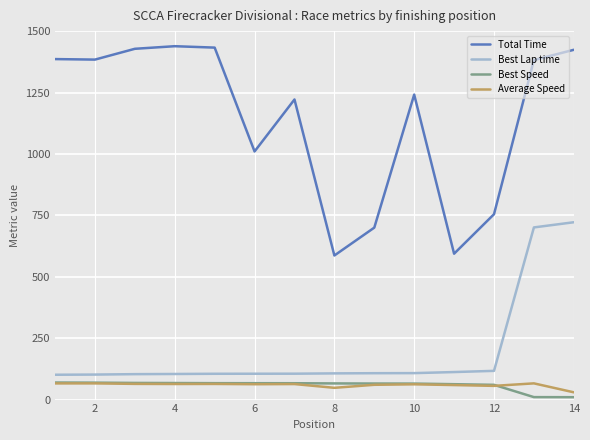

Which series has the widest spread of values?

Total Time